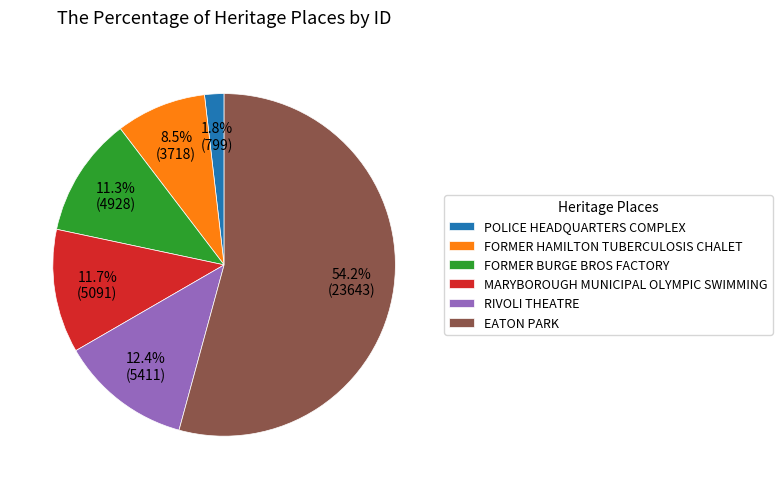

To the nearest percent, what portion does EATON PARK represent?

54%